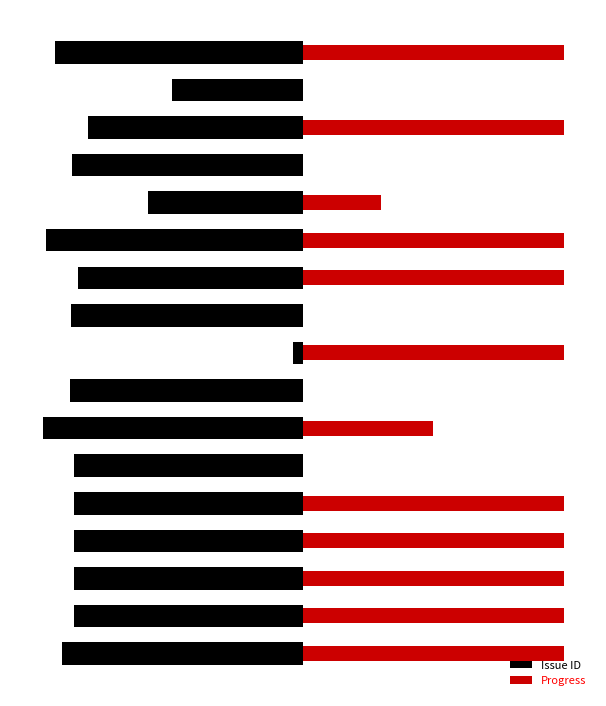

Rank the series by their average value, from lowest to highest.

Issue ID, Progress